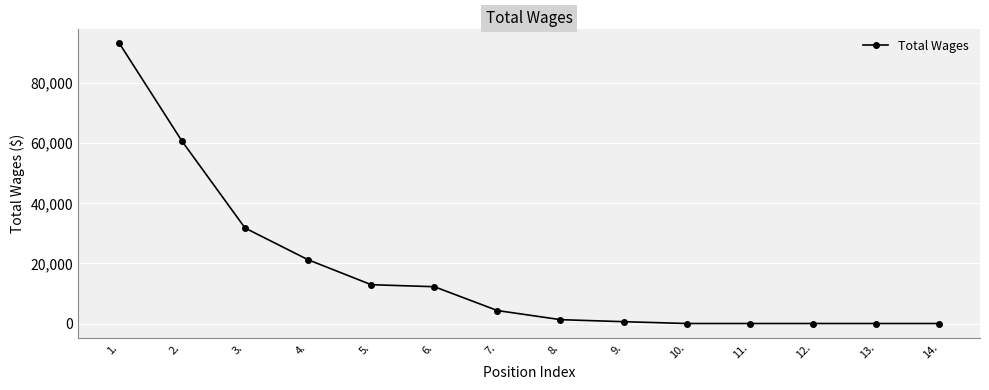

What is the sum of the values at 12. and 2.?

60712